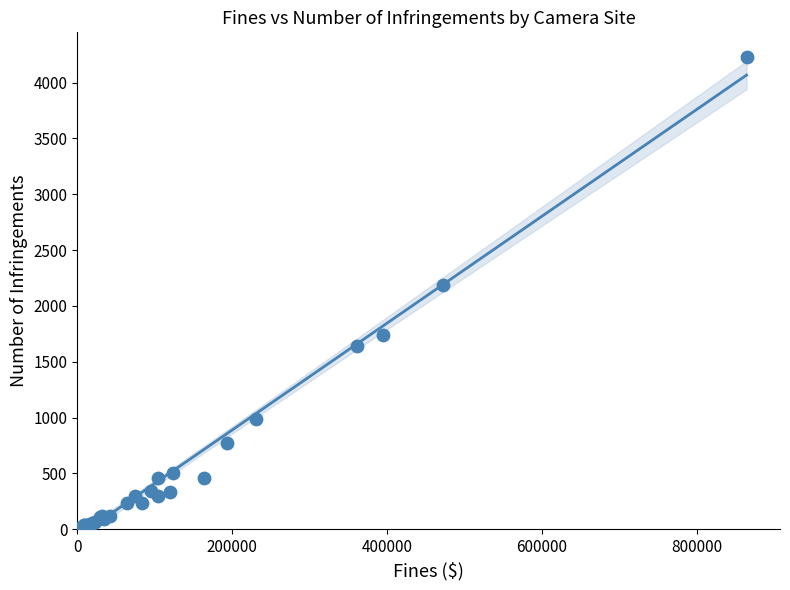

What Y value in the scatter plot is closest to 2117?

2188